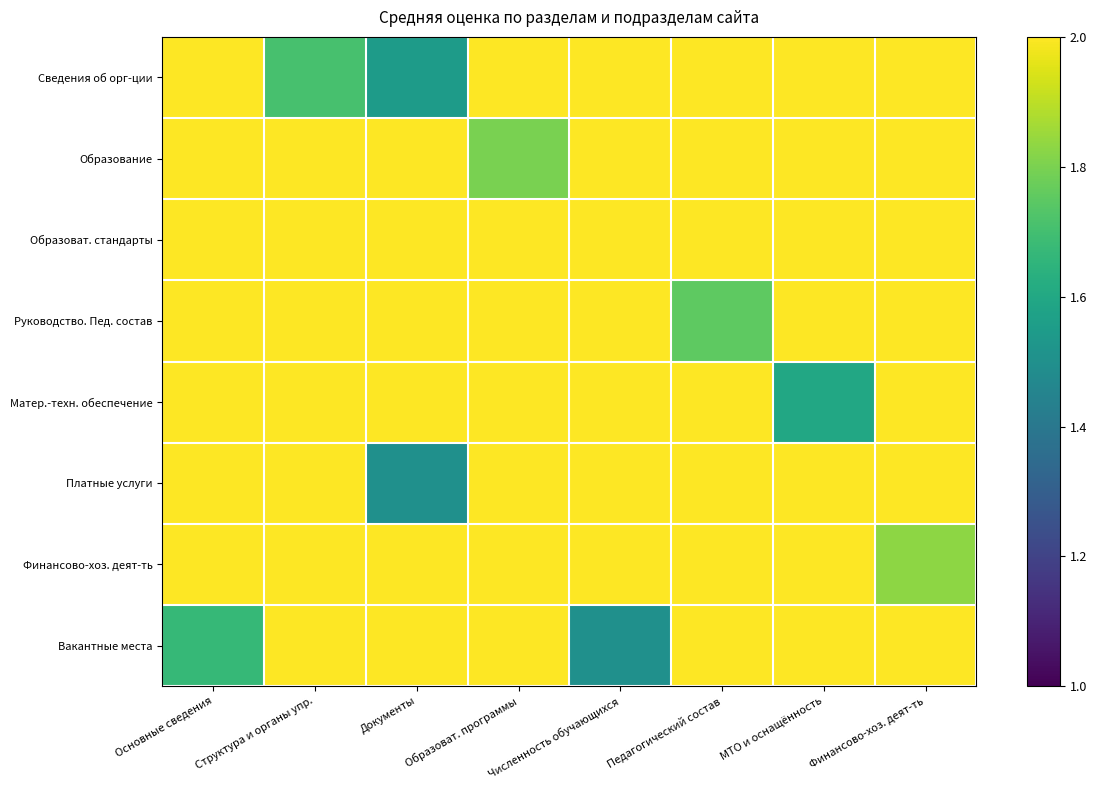

Which series has the largest total across all categories?

Образоват. стандарты